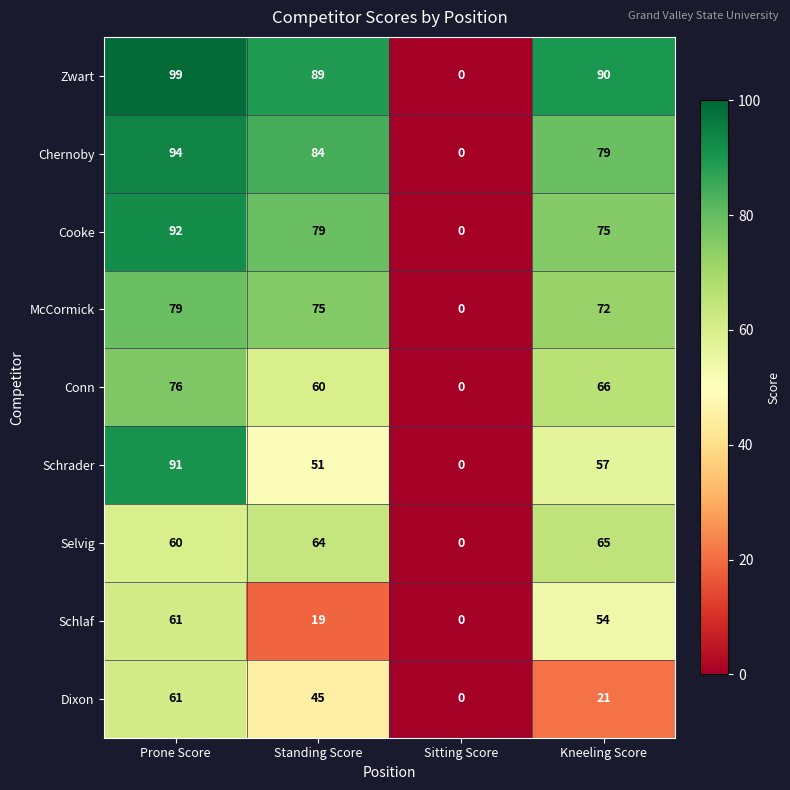

How many distinct data groups are displayed?

9